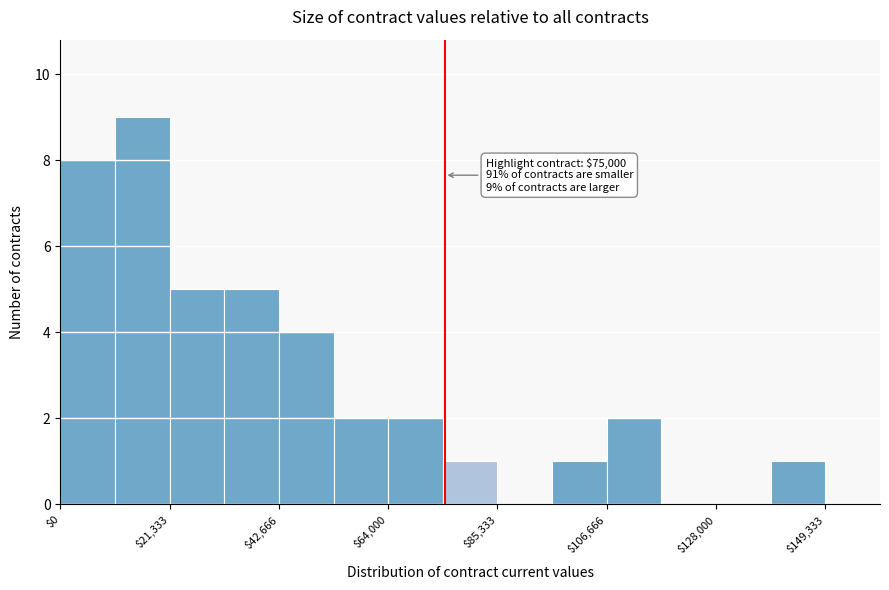

Around what value on the x-axis is the tallest bar? Give the approximate position of its centre, as read against the axis.

15000